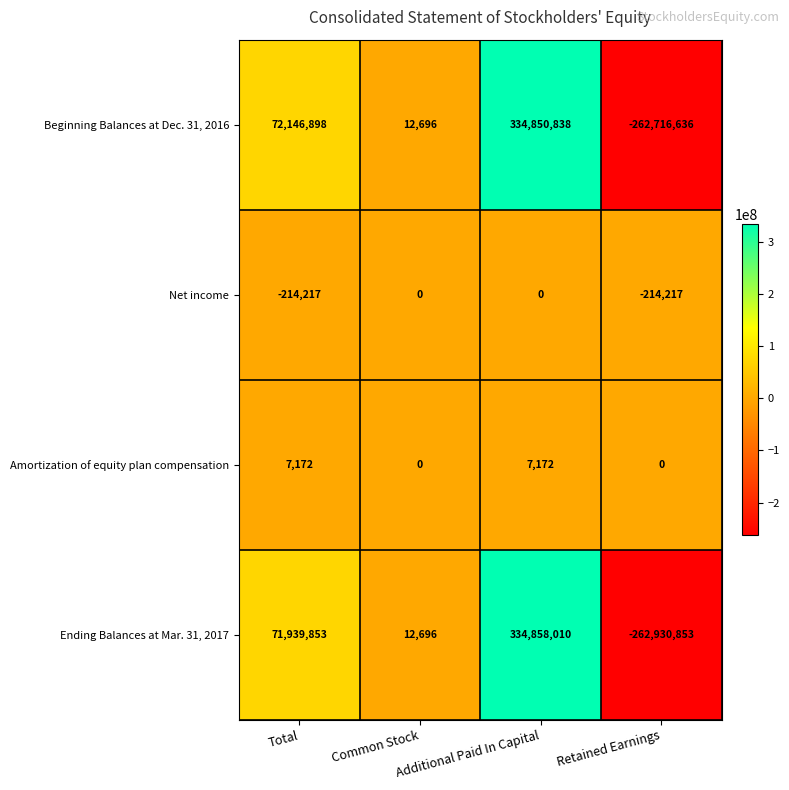

Rank the series by their maximum value, from highest to lowest.

Ending Balances at Mar. 31, 2017, Beginning Balances at Dec. 31, 2016, Amortization of equity plan compensation, Net income